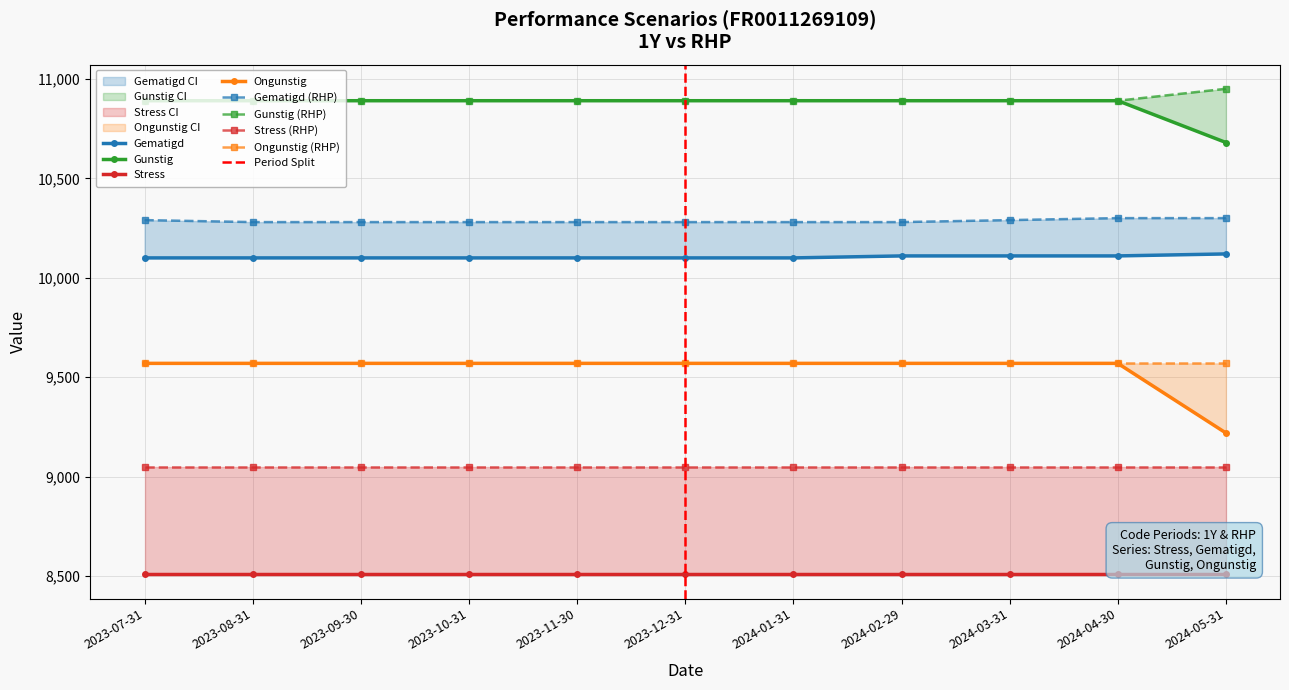

At which label does Ongunstig reach its minimum?

2024-05-31